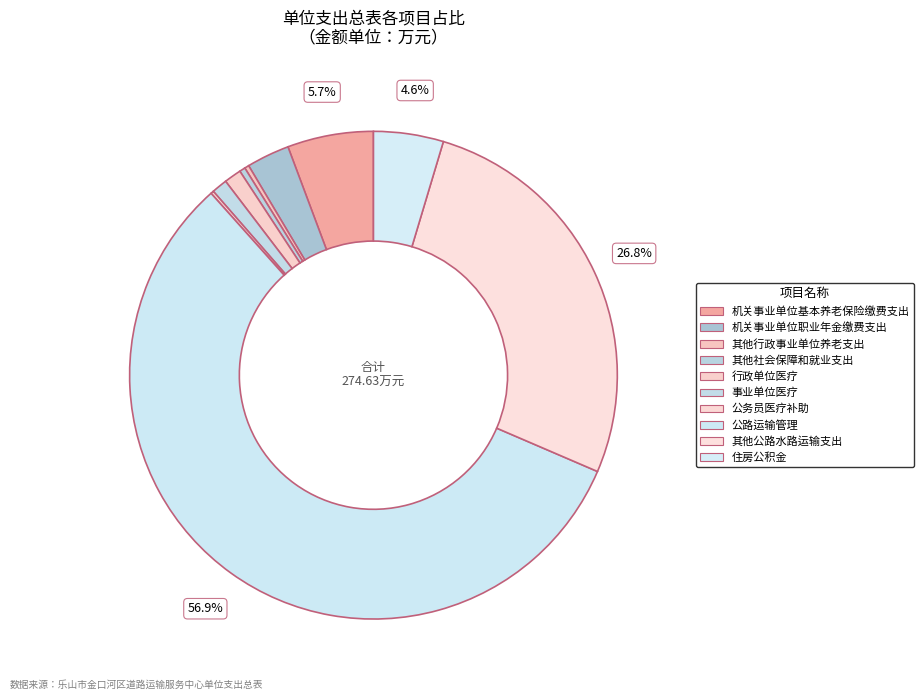

To the nearest percent, what is the difference between the 公路运输管理 and 公务员医疗补助 slice percentages?

57%